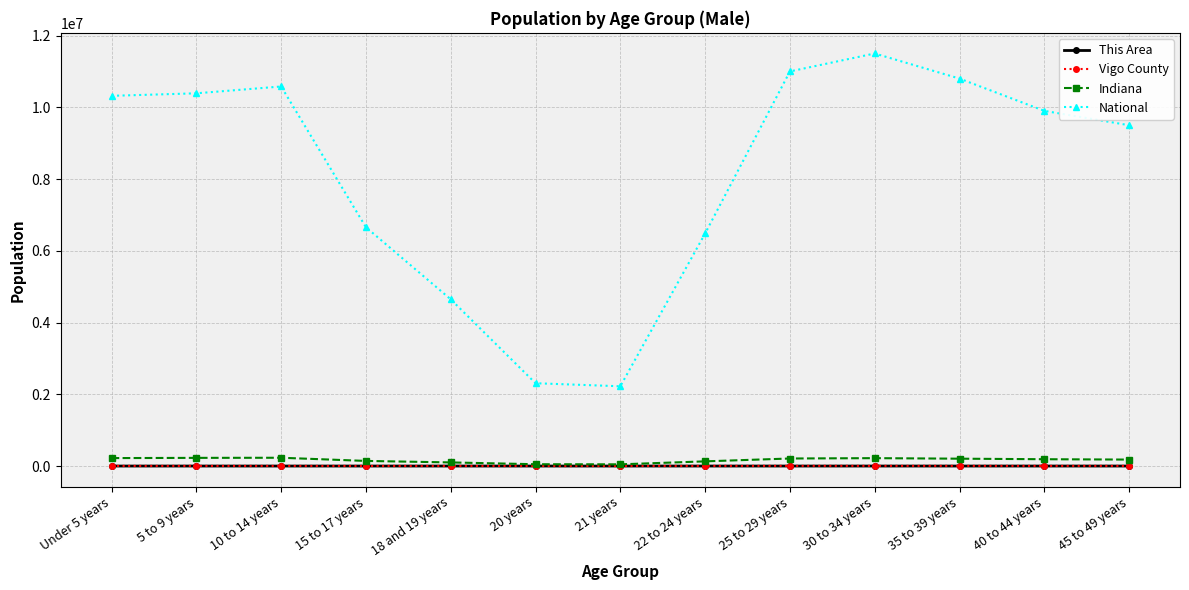

Read the This Area value at 30 to 34 years, to the nearest 5.

40